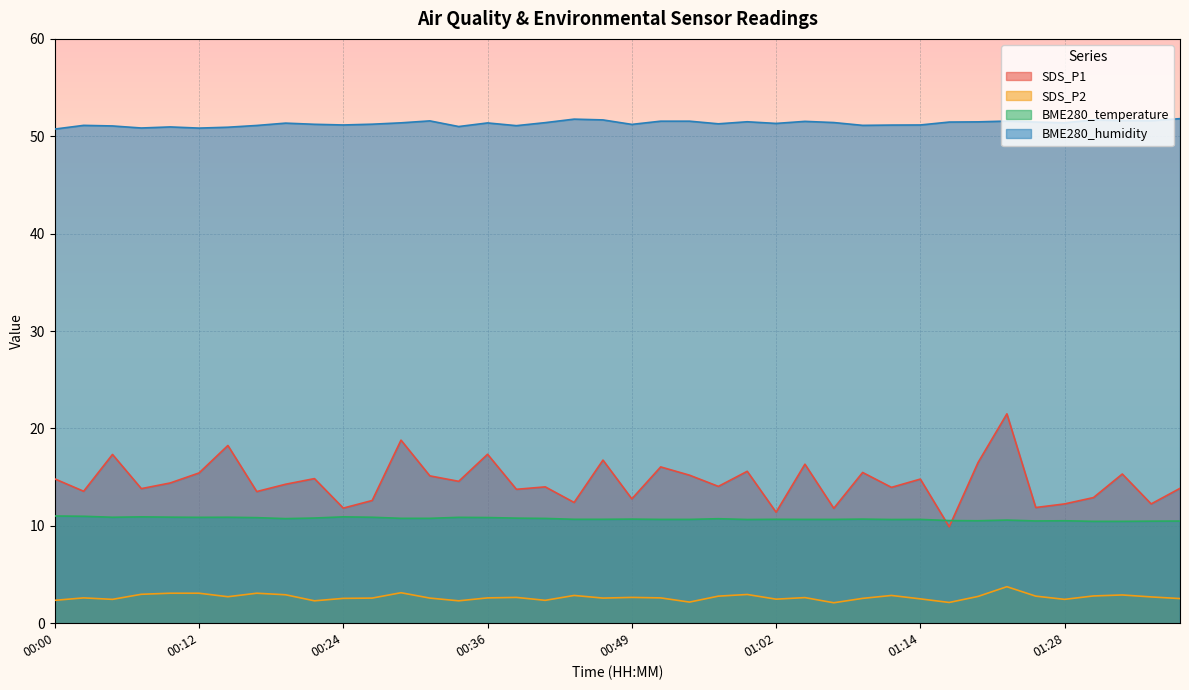

What is the maximum value shown in the chart?

51.8